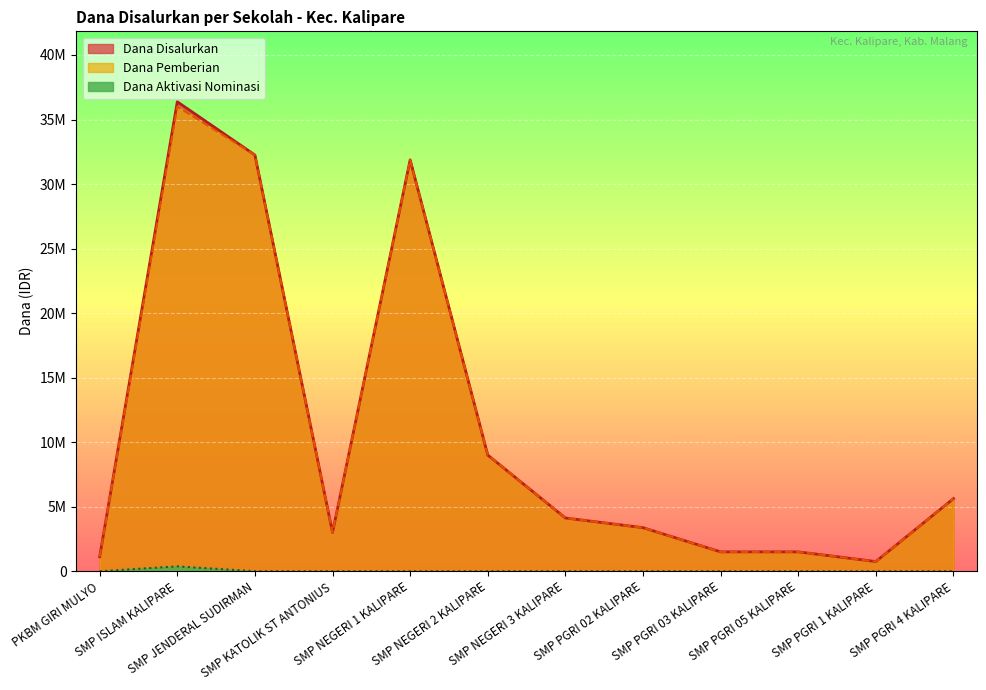

True or false: Dana Pemberian and Dana Aktivasi Nominasi intersect in this chart.

False